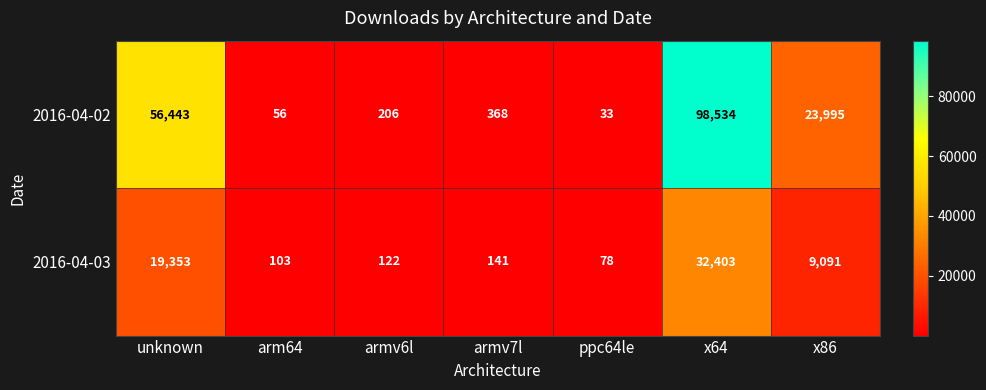

Is it true that 2016-04-03 equals 36 at ppc64le?

False